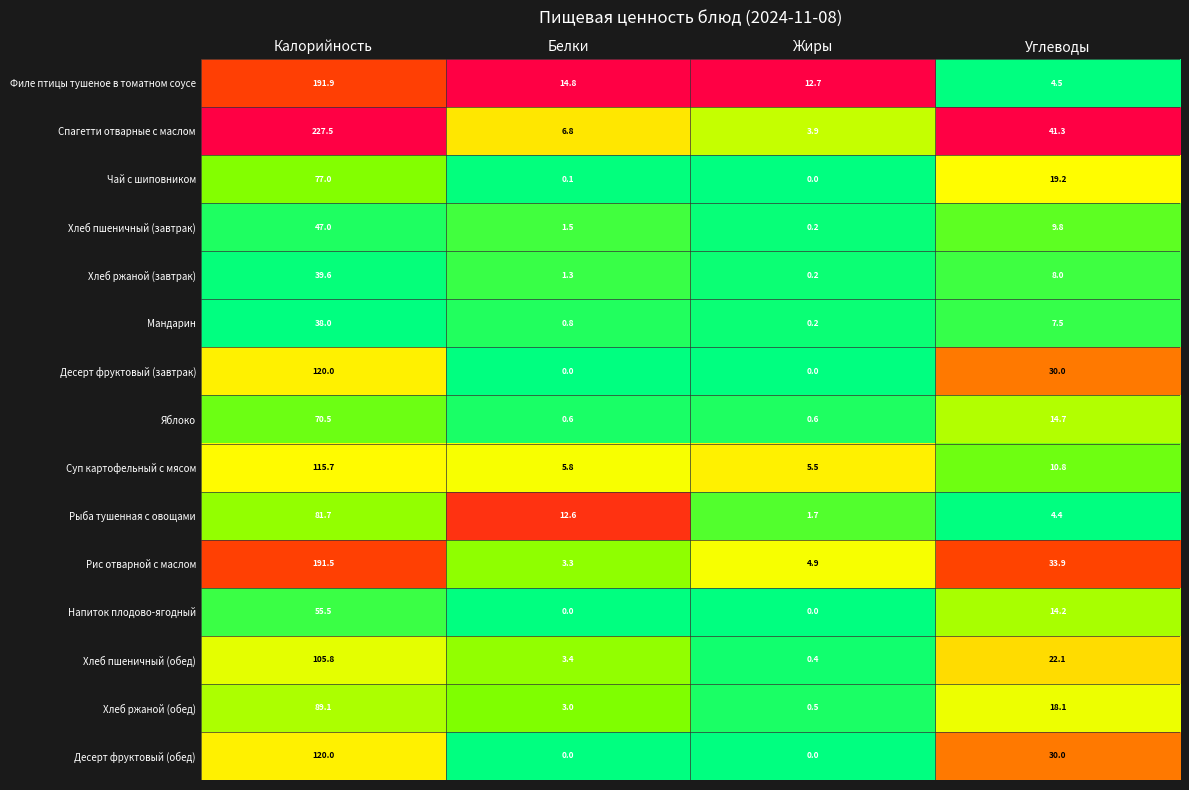

What is the sum of all Спагетти отварные с маслом values?

279.5